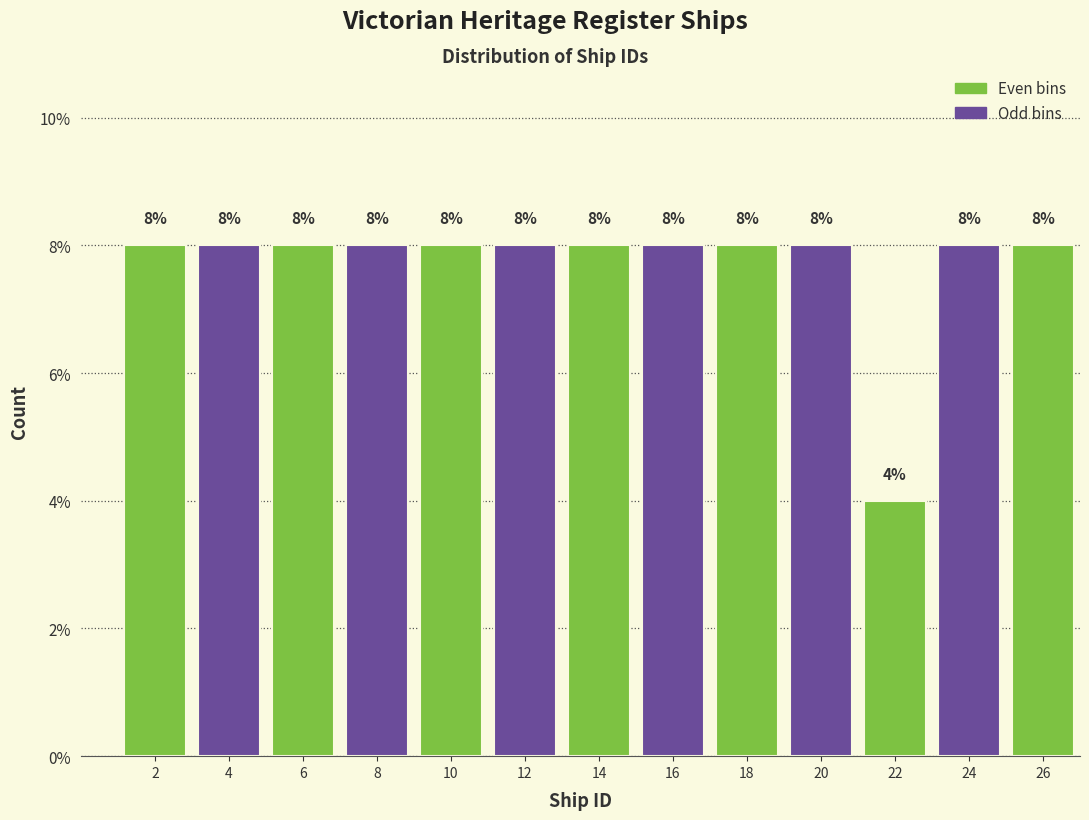

Reading right to left, extract all data points from this chart.

8	8	4	8	8	8	8	8	8	8	8	8	8